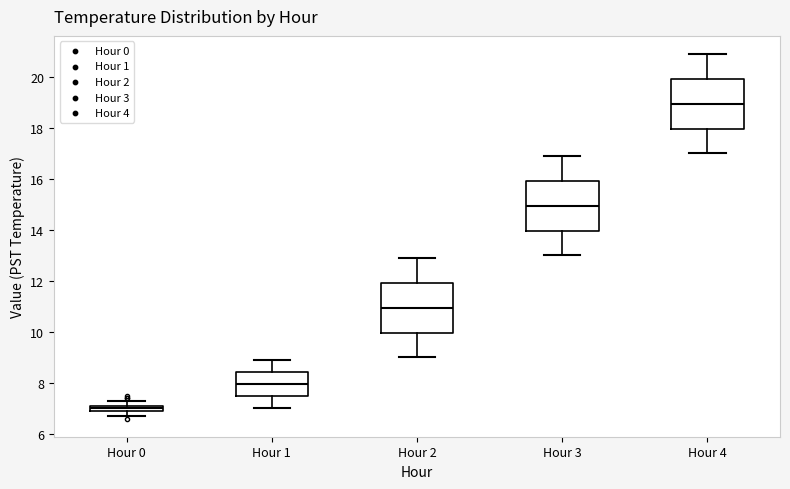

Where does the median line of the box for Hour 4 sit on the y-axis? The values are not printed on the chart, so give them approximately, as read against the axis.

19.0